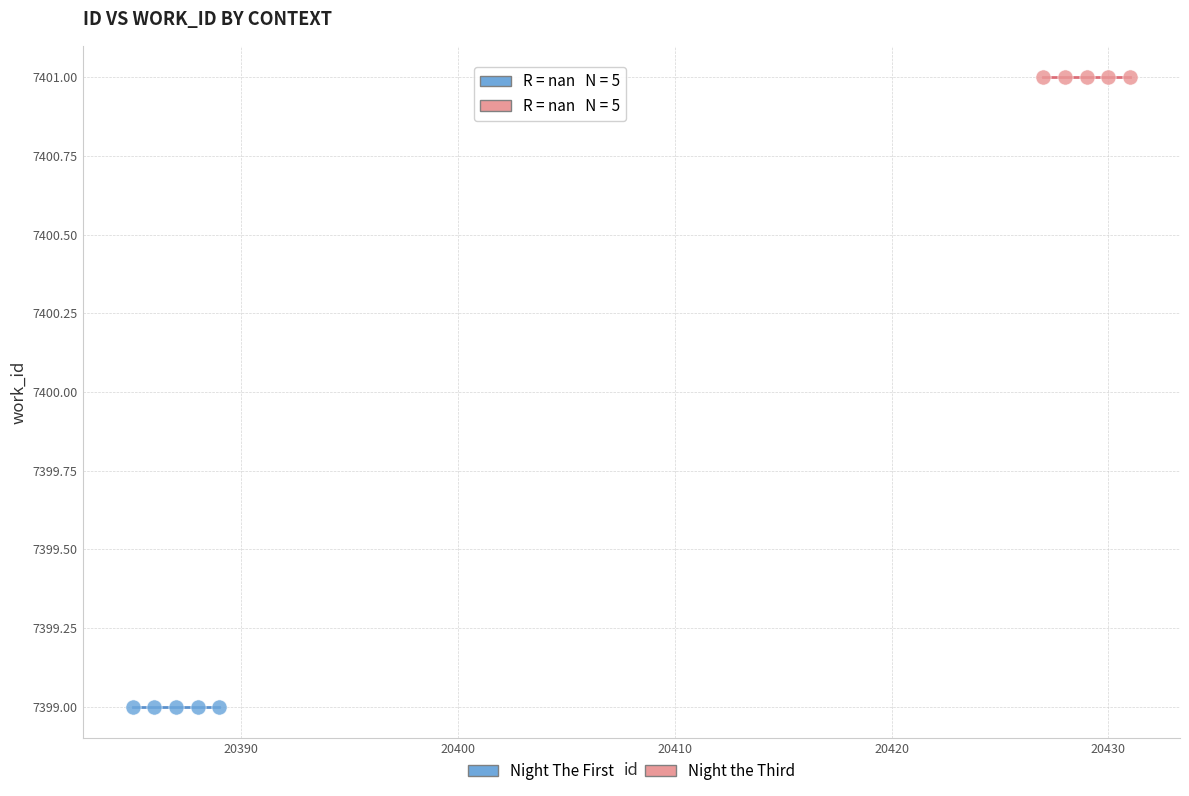

What are all the series names shown in the legend?

Night The First, Night the Third